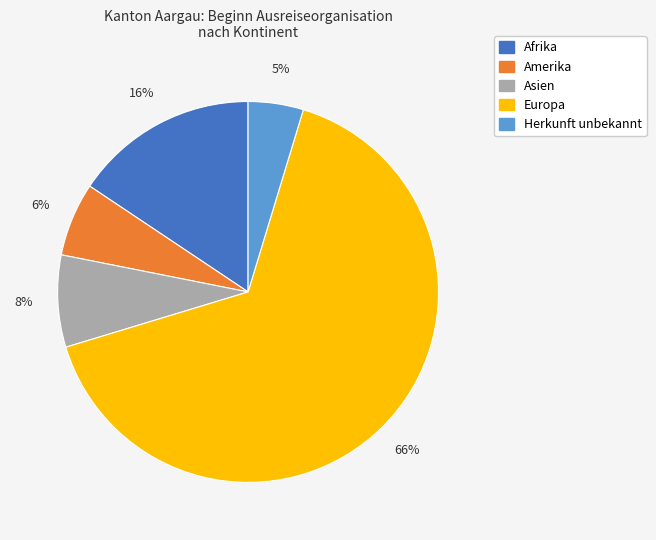

To the nearest percent, what is the average slice percentage?

20%